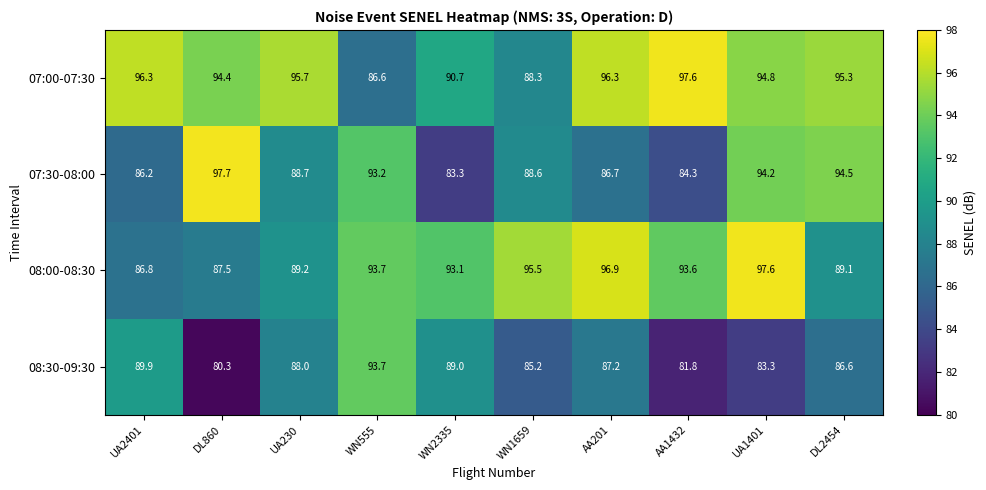

List the series in order of their overall mean, highest first.

07:00-07:30, 08:00-08:30, 07:30-08:00, 08:30-09:30